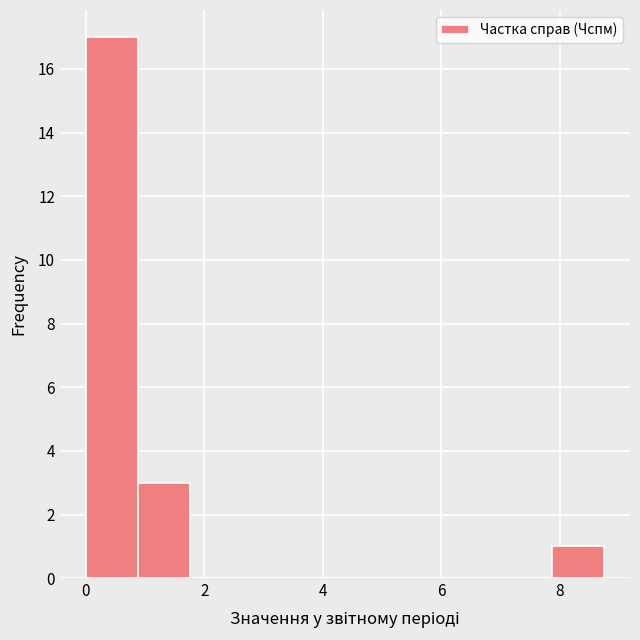

Reading left to right, list every bar in this chart as the range it spans on the x-axis followed by its height. Neither the bar edges nor the heights are printed on the chart, so give them approximately, as read against the axes.

0.0 to 0.8: 17
0.8 to 1.8: 3
1.8 to 2.6: 0
2.6 to 3.6: 0
3.6 to 4.4: 0
4.4 to 5.2: 0
5.2 to 6.2: 0
6.2 to 7.0: 0
7.0 to 7.8: 0
7.8 to 8.8: 1